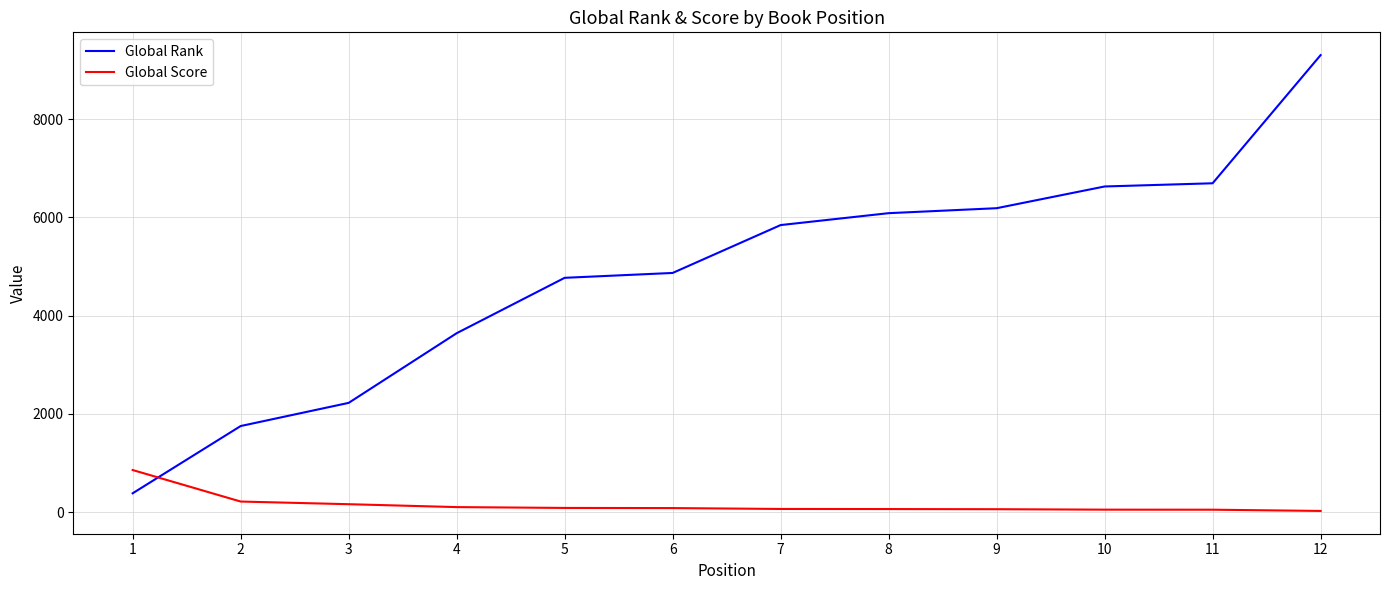

What is the average value of the Global Rank series?

4865